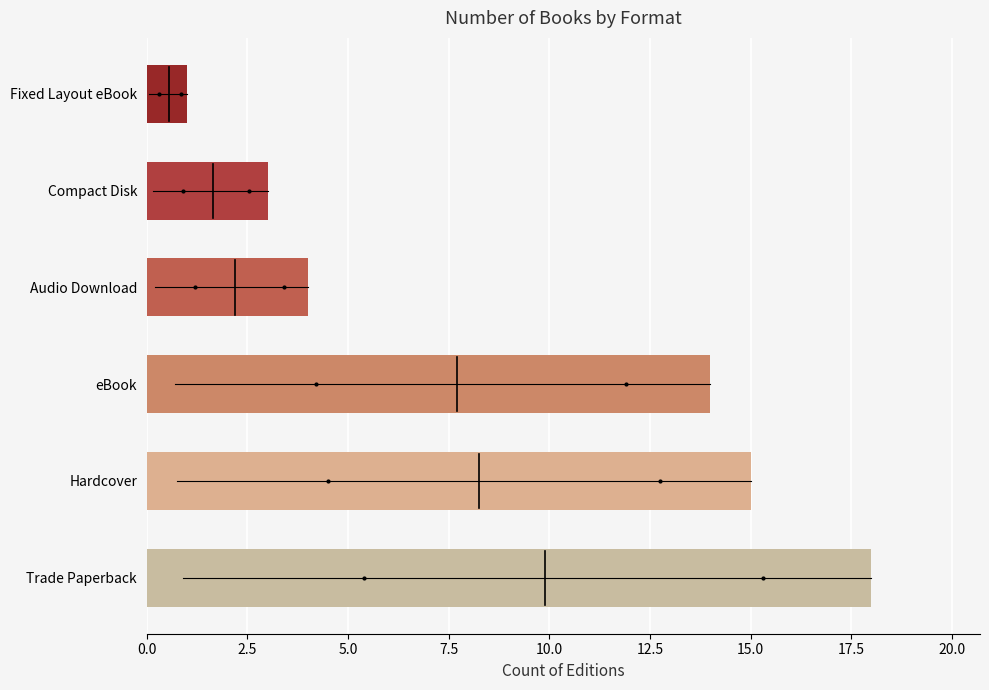

What is the average value?

9